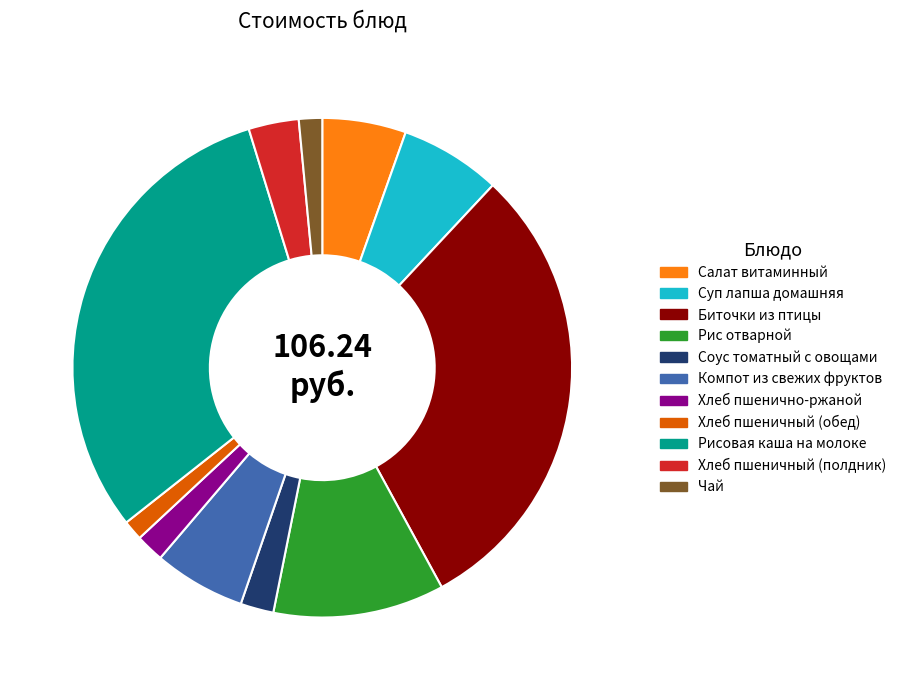

Is there a majority slice in this chart?

No